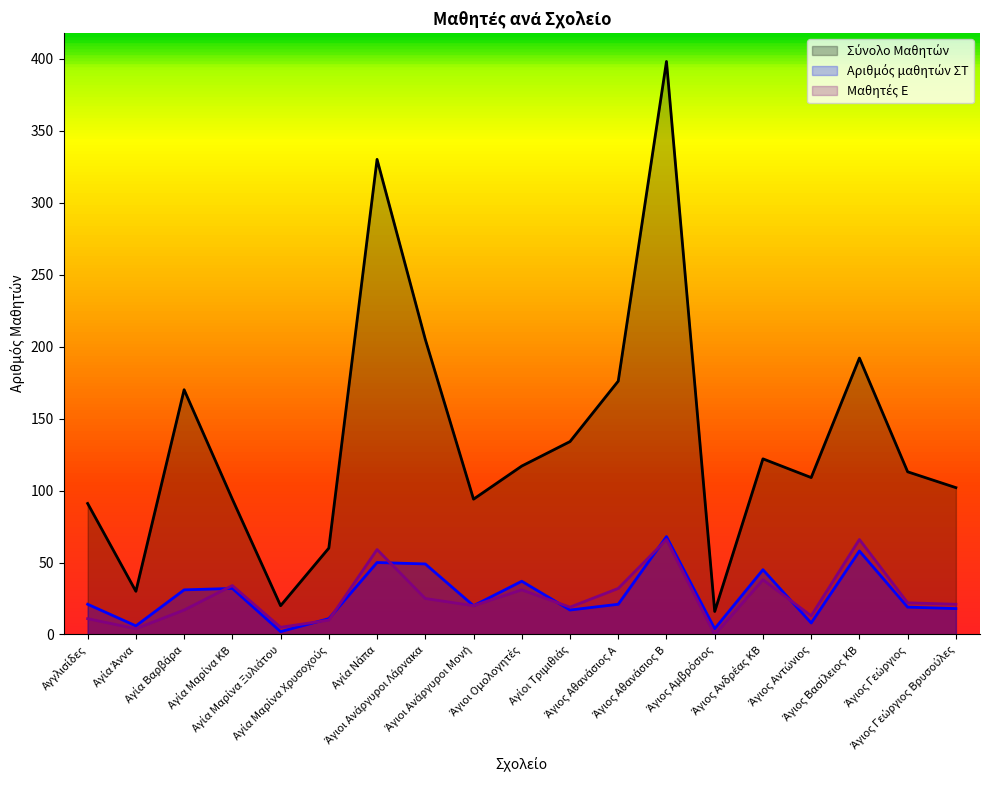

How many values in the Μαθητές Ε series exceed 21?

9